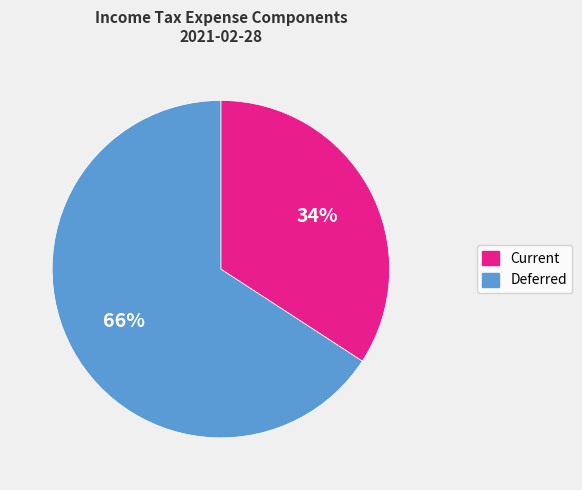

True or false: Deferred accounts for 66% of the total.

True